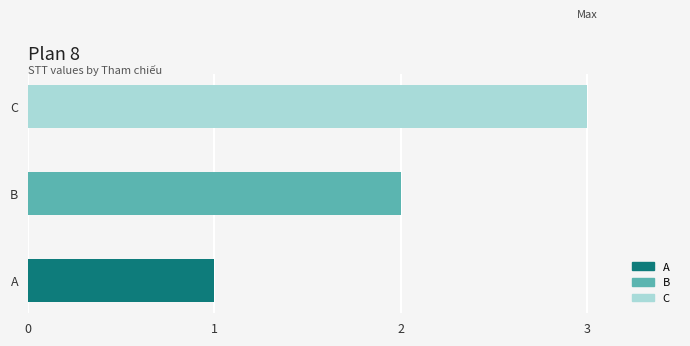

Are the bars horizontal?

Yes